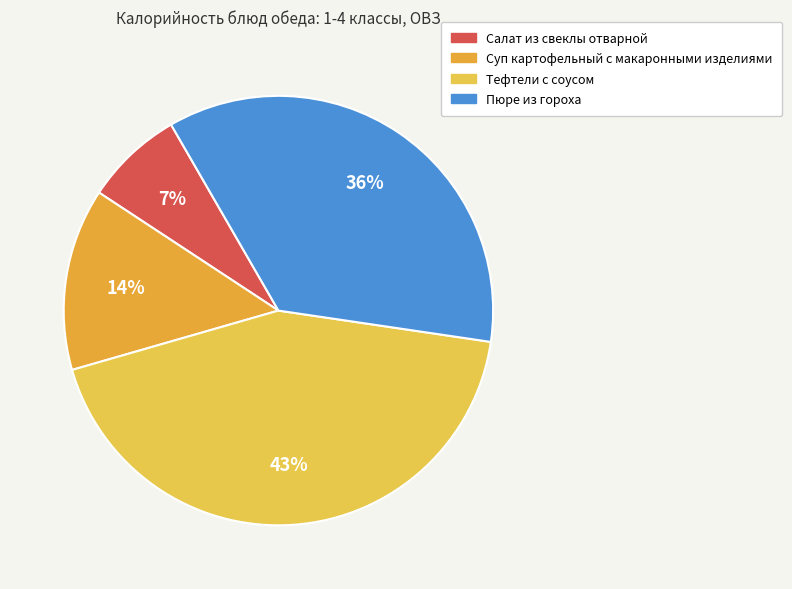

What percentage is the Салат из свеклы отварной slice, to the nearest percent?

7%